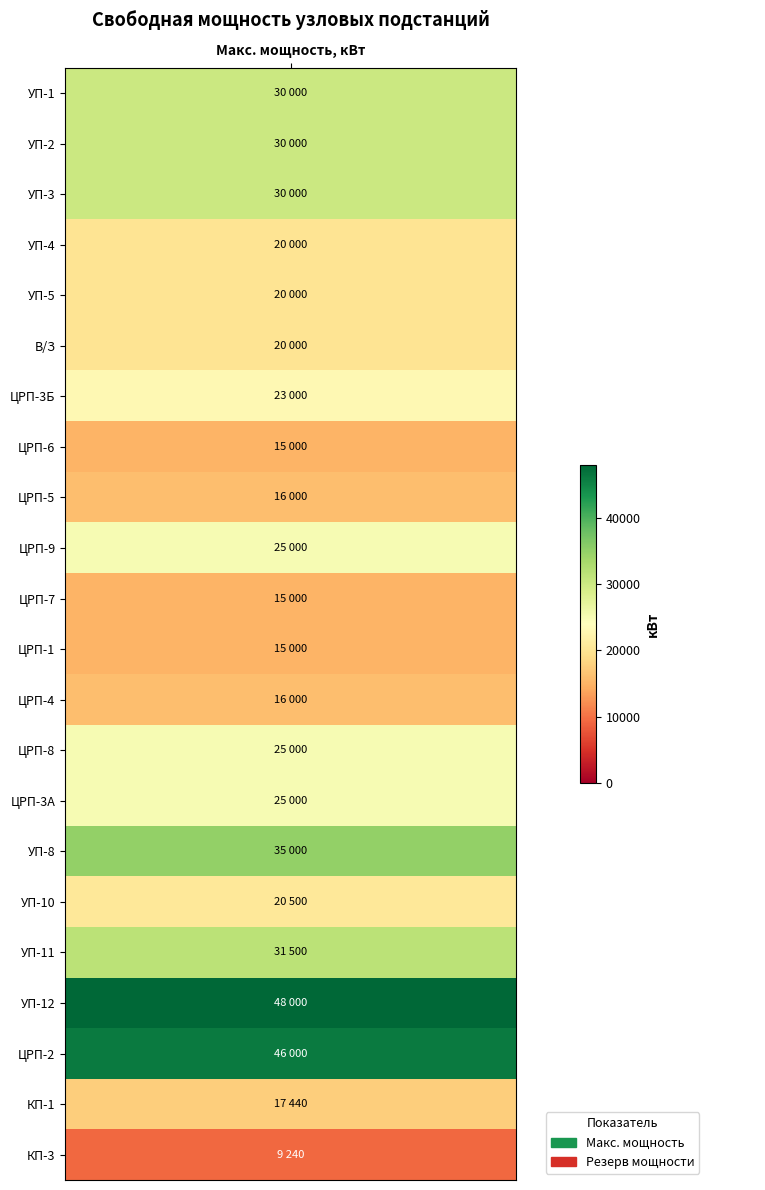

At which label is УП-11 closest to 15750?

Макс. мощность, кВт